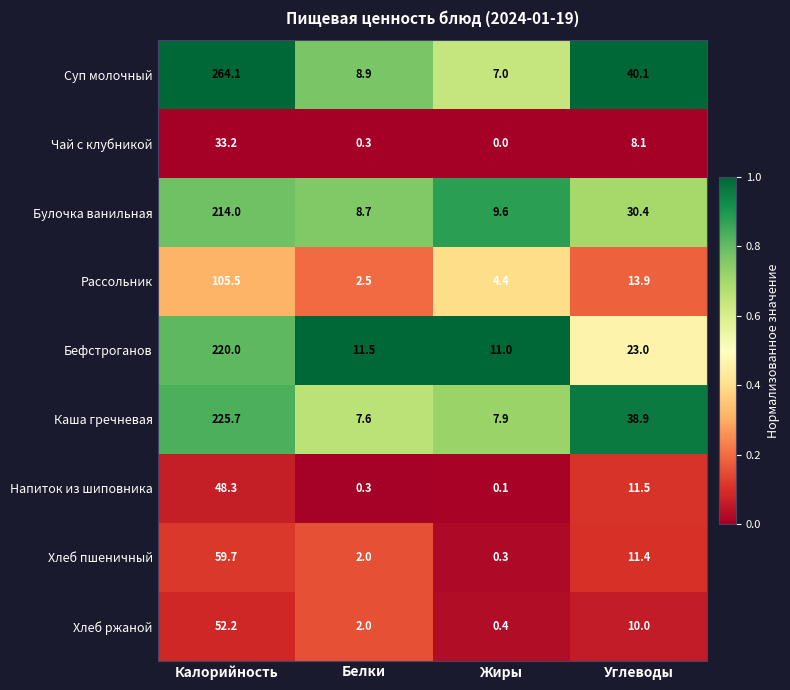

At which label does Каша гречневая reach its peak?

Калорийность